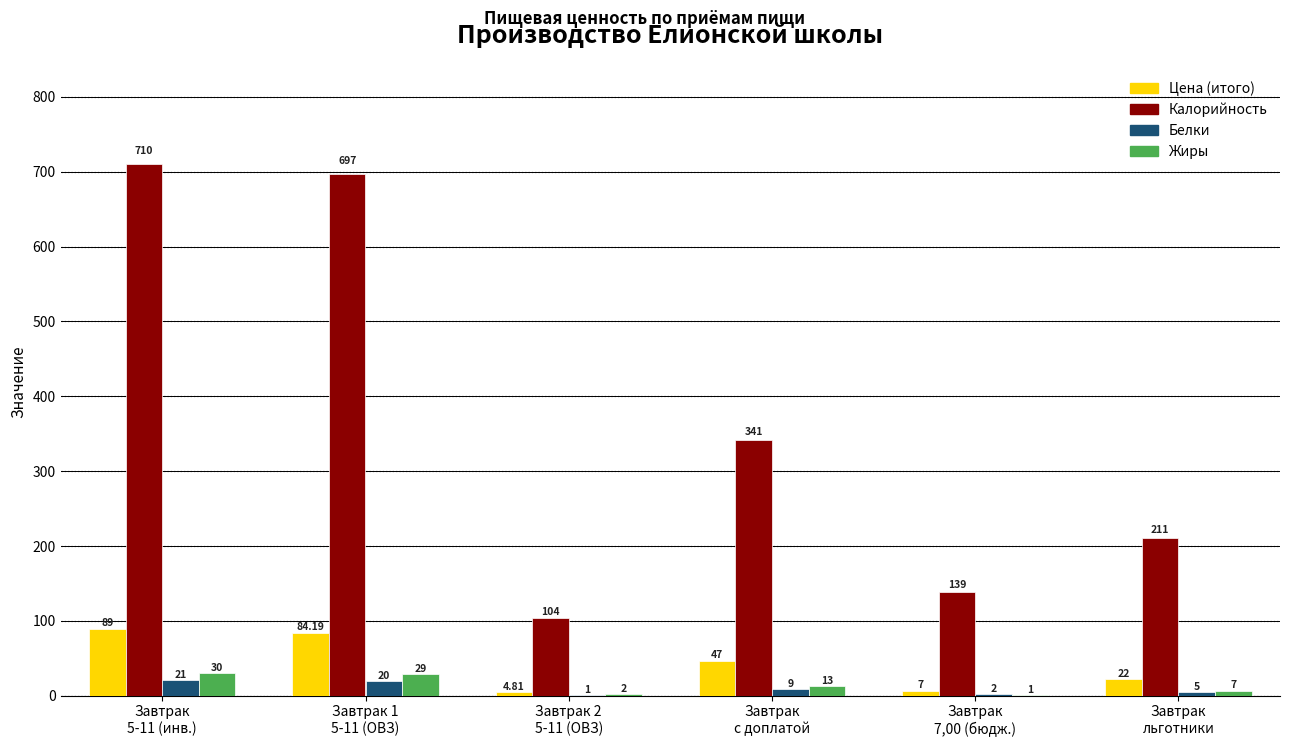

Which category has the highest value in the Белки series?

Завтрак
5-11 (инв.)